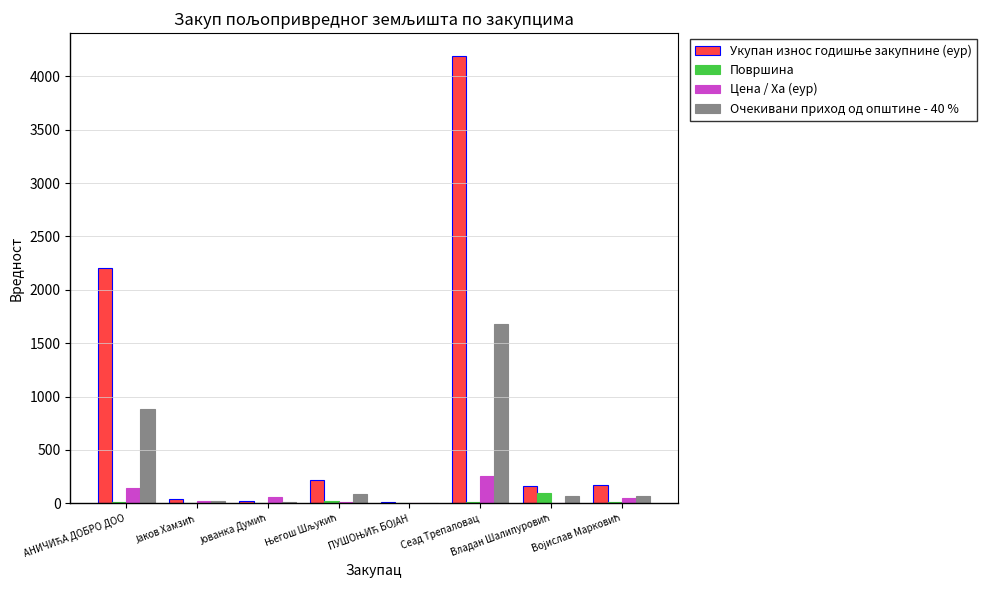

What is the sum of all Површина values?

164.4